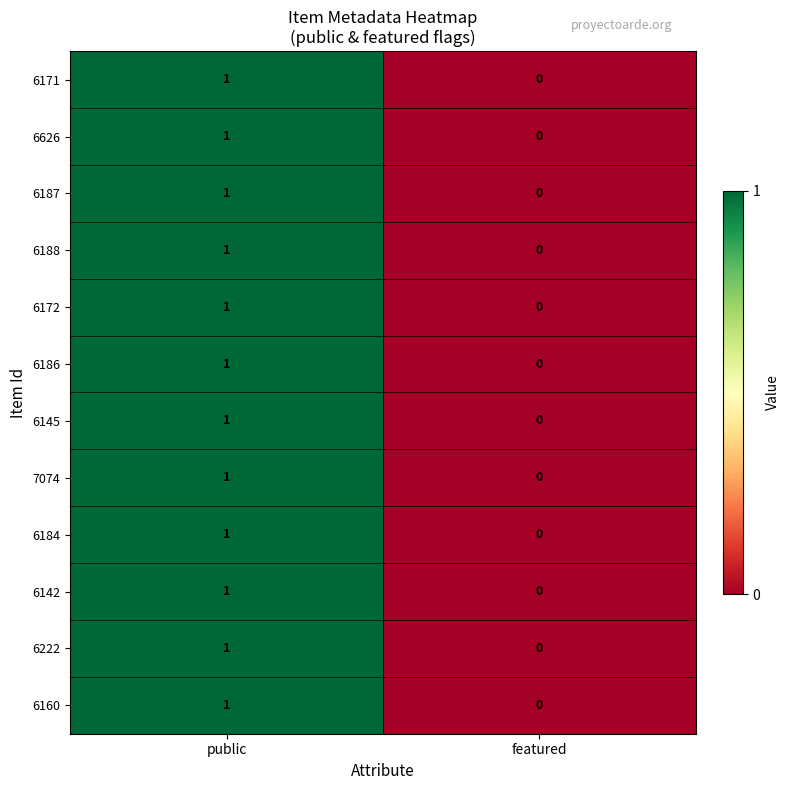

What is the total value across all series at public?

12